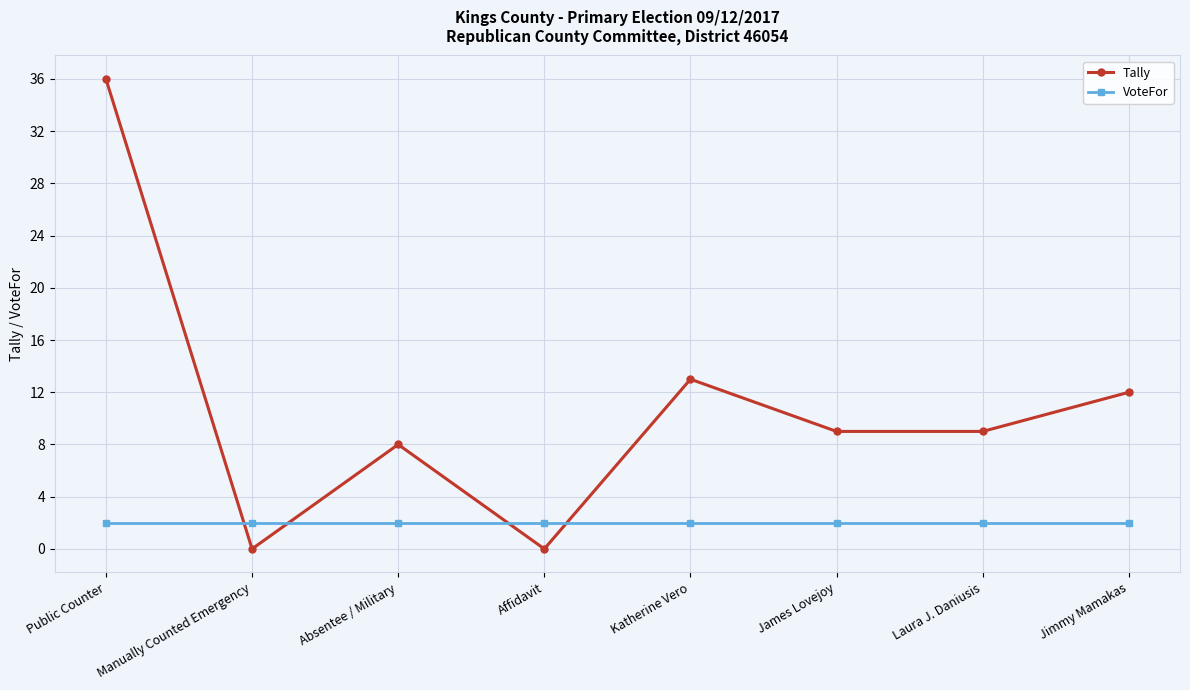

The value of Tally at James Lovejoy is 9. True or false?

True